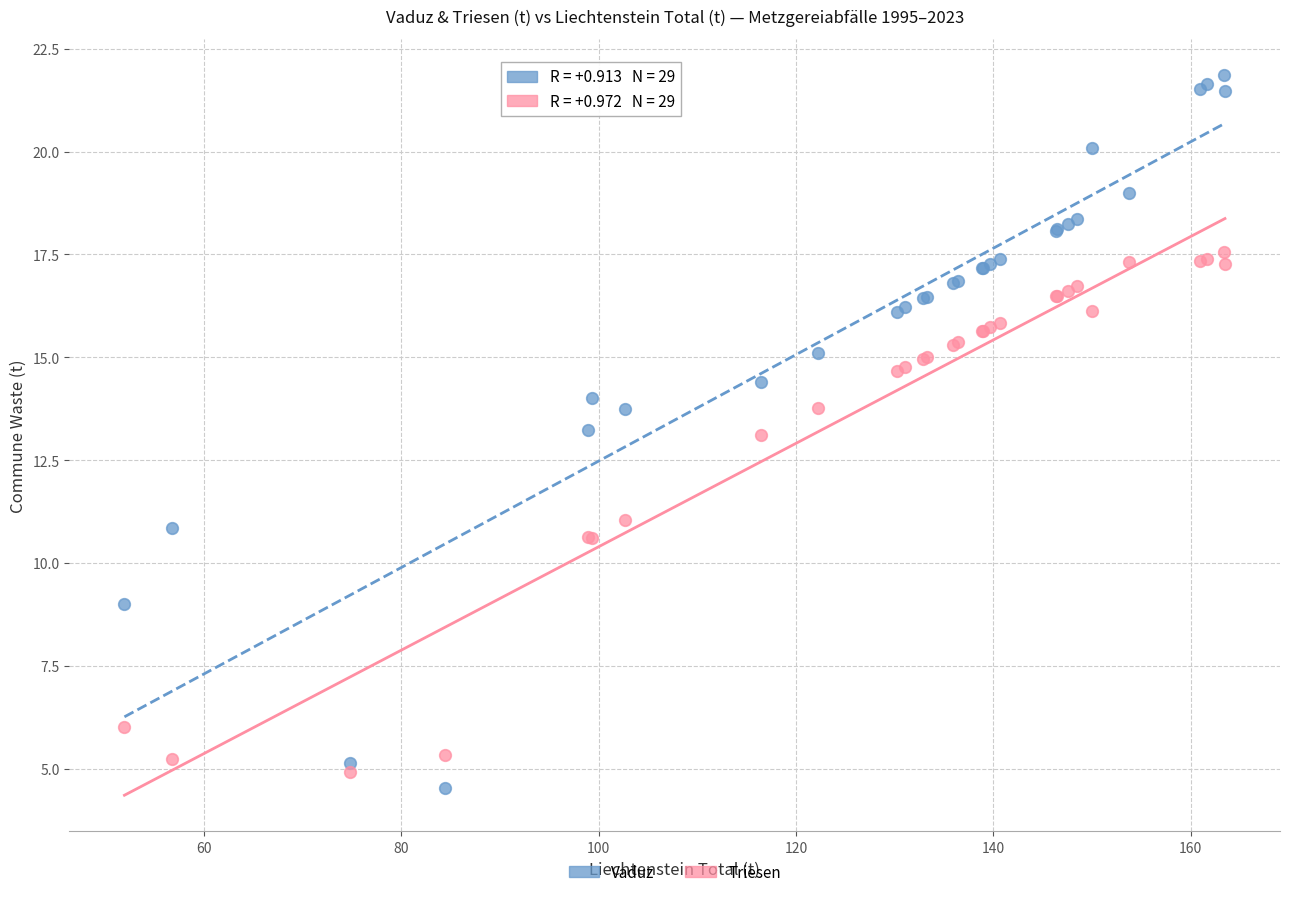

Which series has the widest spread of Y values?

Vaduz